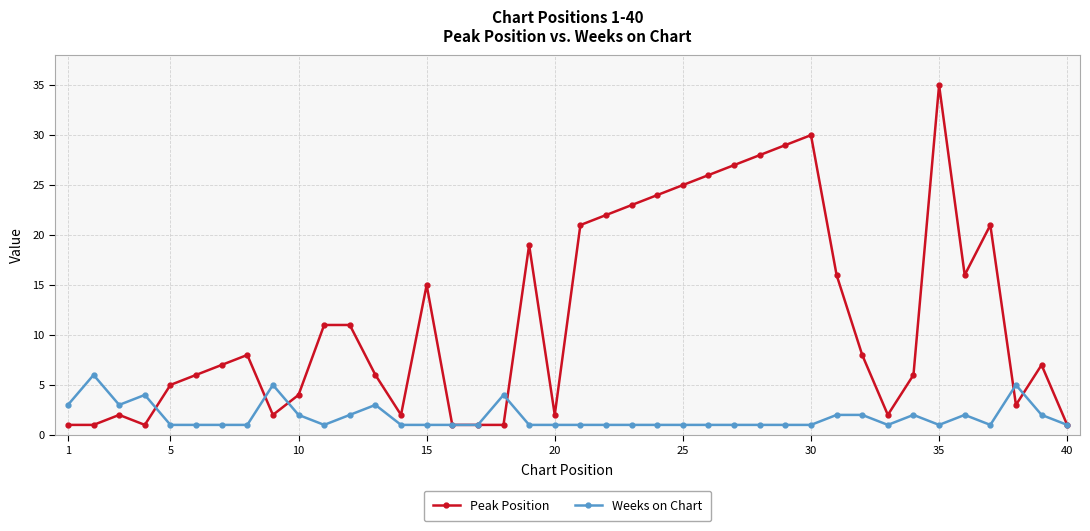

Which series has the widest spread of values?

Peak Position